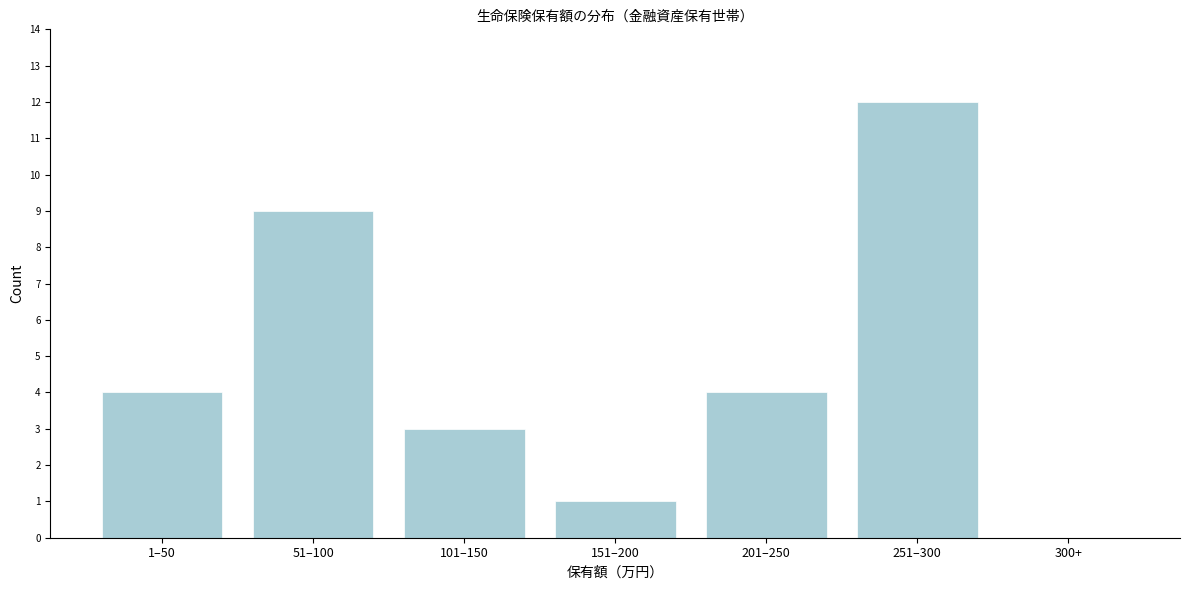

Reading right to left, list all the values displayed in this chart.

300+=0	251–300=12	201–250=4	151–200=1	101–150=3	51–100=9	1–50=4